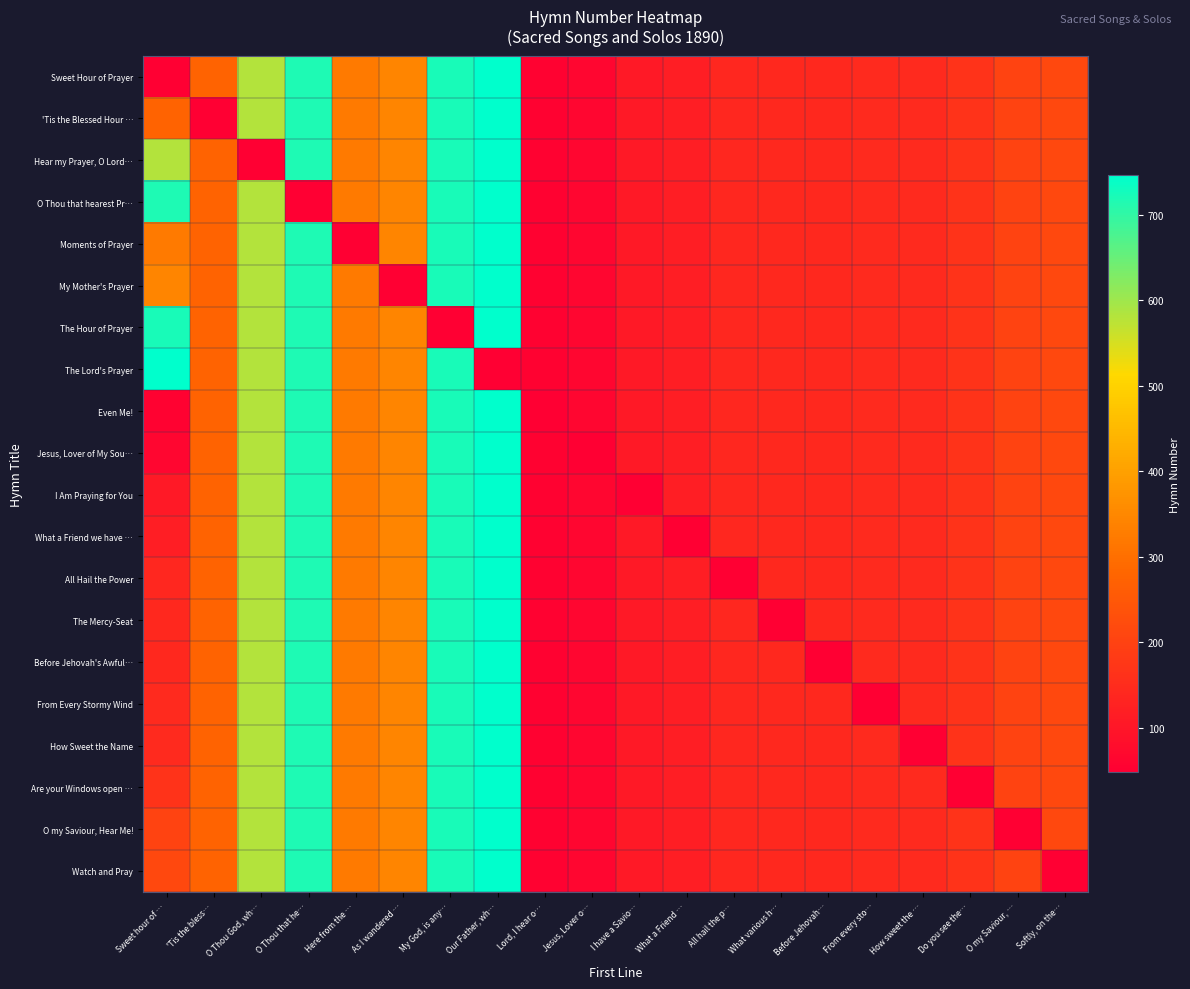

Which category has the highest value across all series?

Our Father, wh…